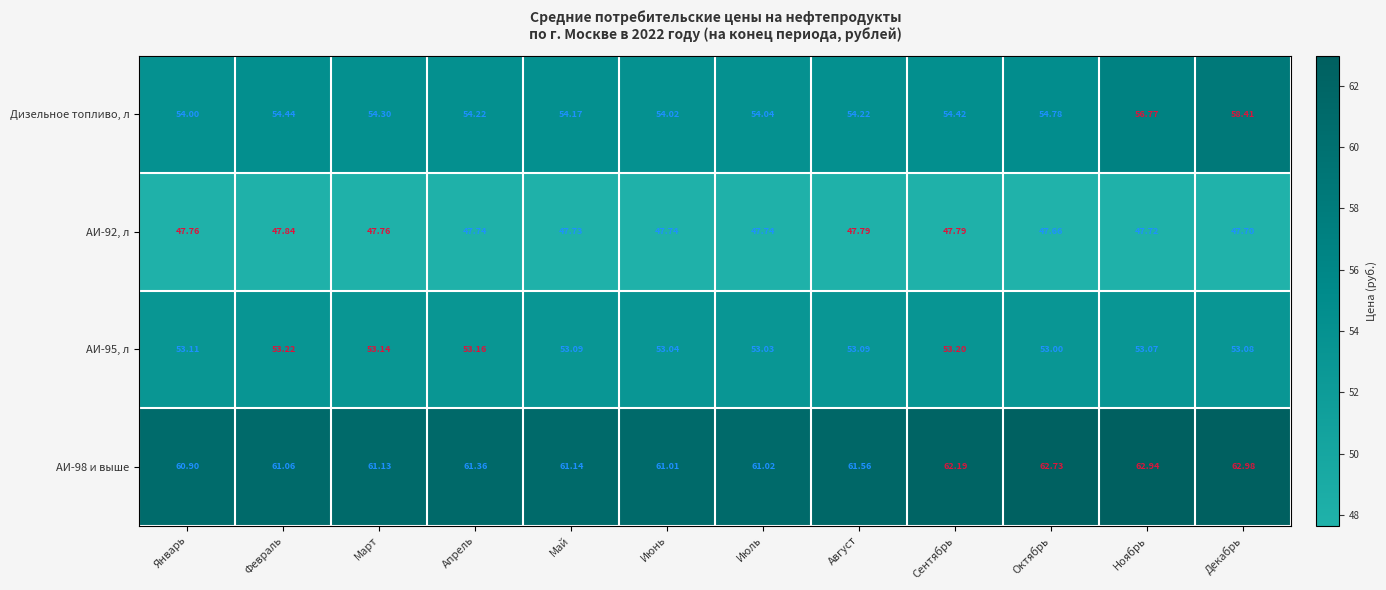

What is the greatest value displayed?

63.0